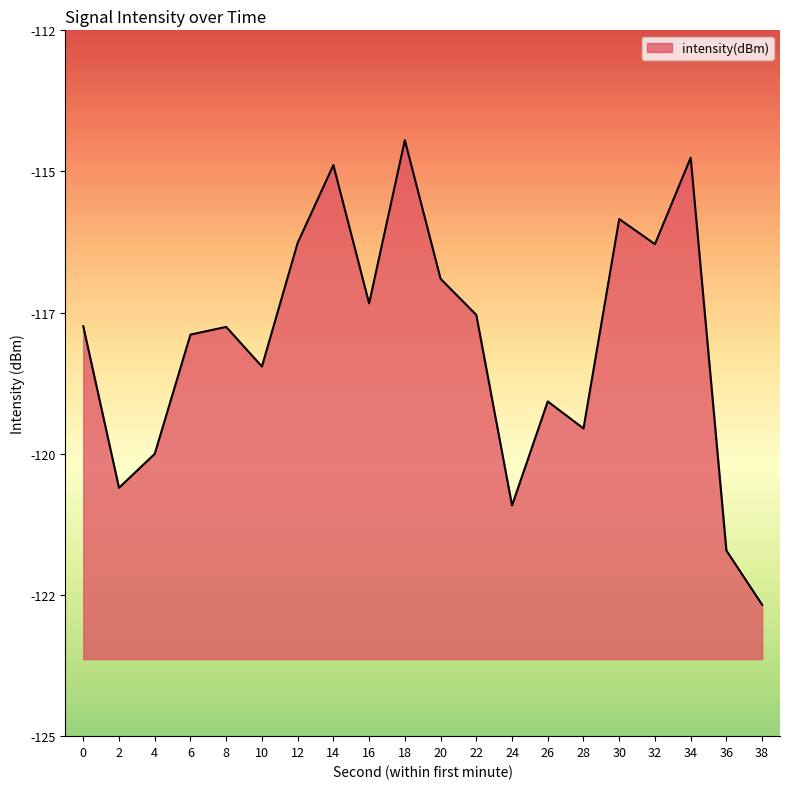

What is the value of the 7th point from the left?

-115.9